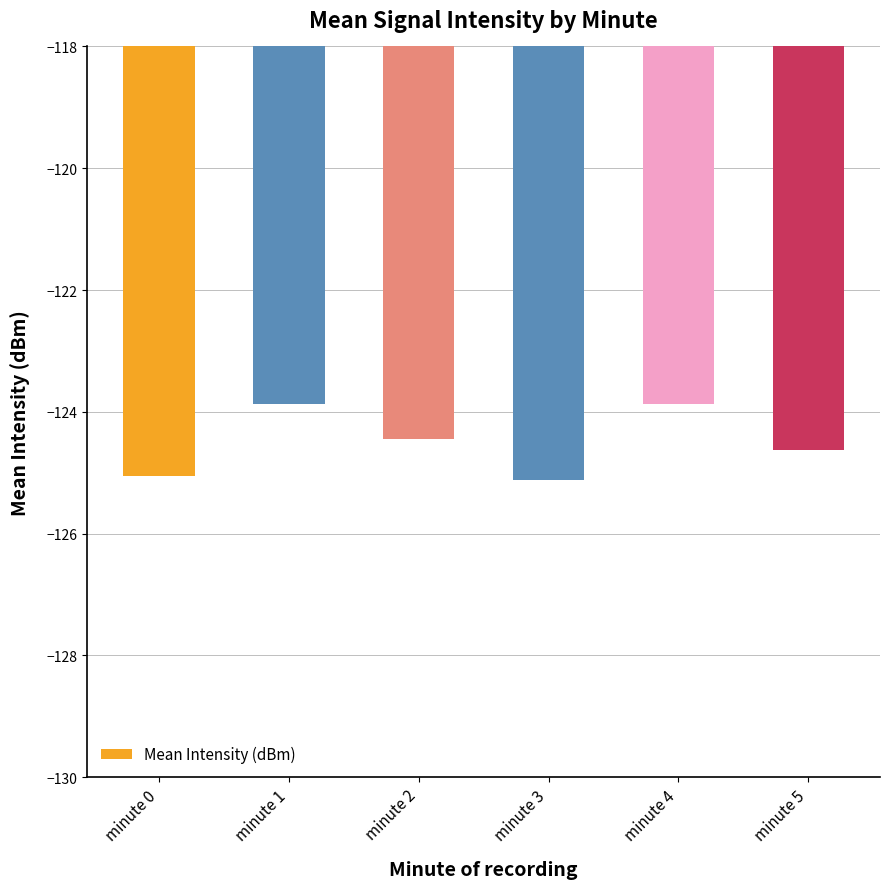

How many bars are there in total?

6